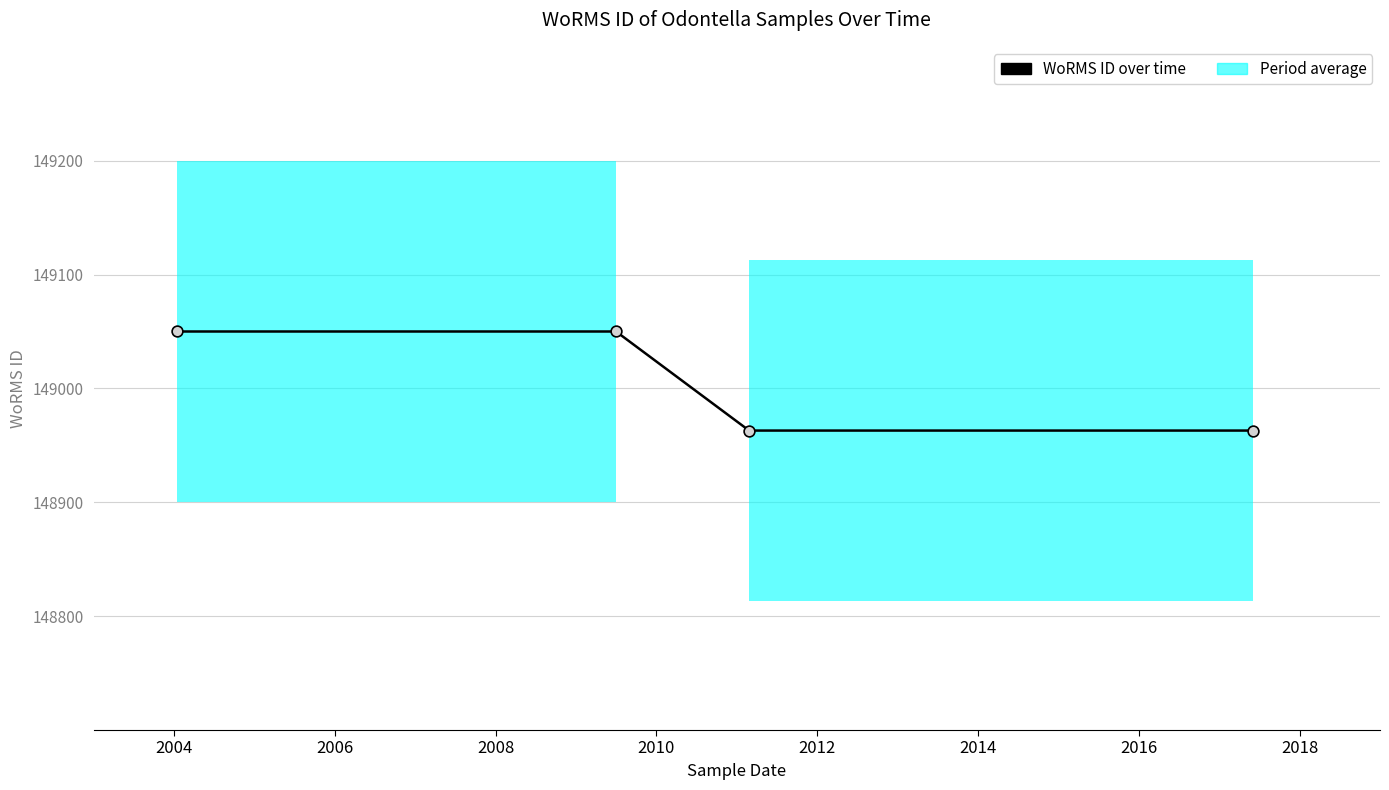

Approximately how many times larger is the value at 2004 compared to 2008?

1.0